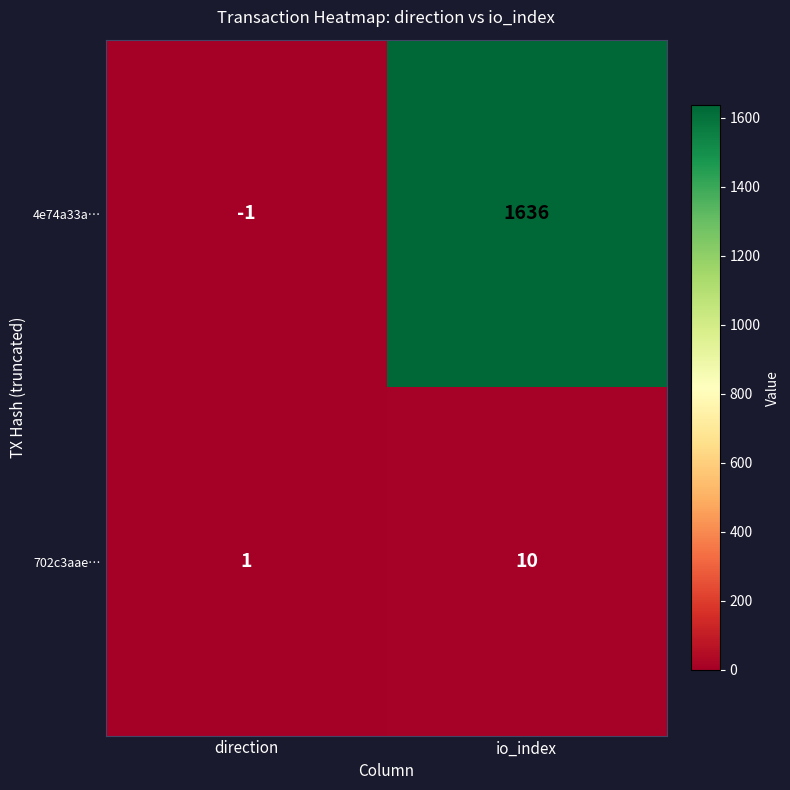

At which category is the sum across all series the highest?

io_index